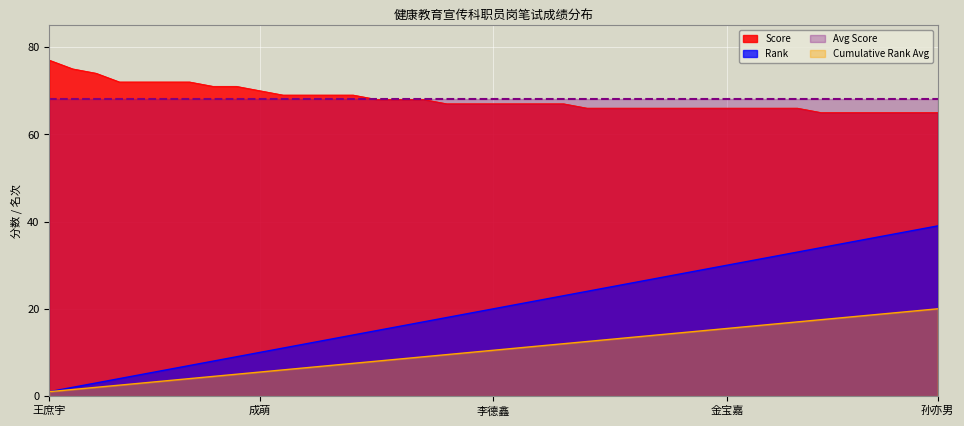

List the series in order of their peak value, lowest first.

Cumulative Rank Avg, Rank, Avg Score, Score